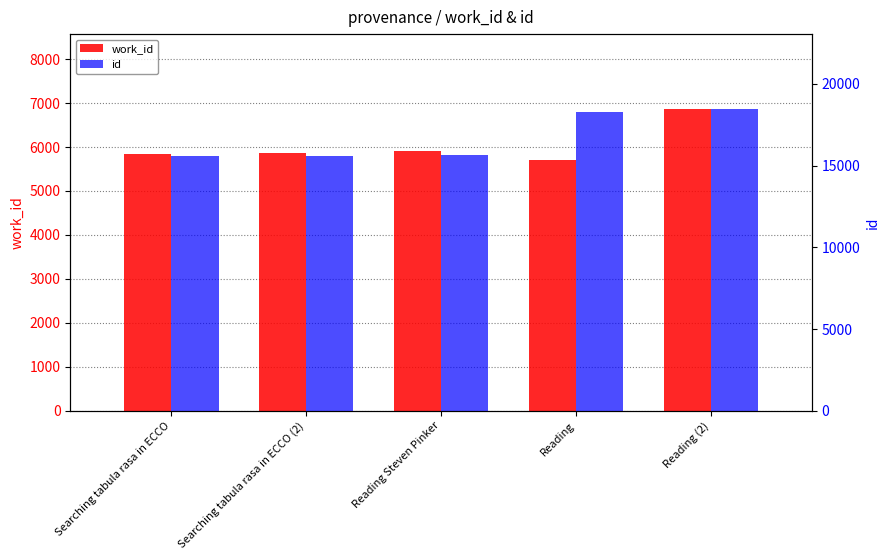

What is the difference between the maximum and second lowest values in the id series?

2824